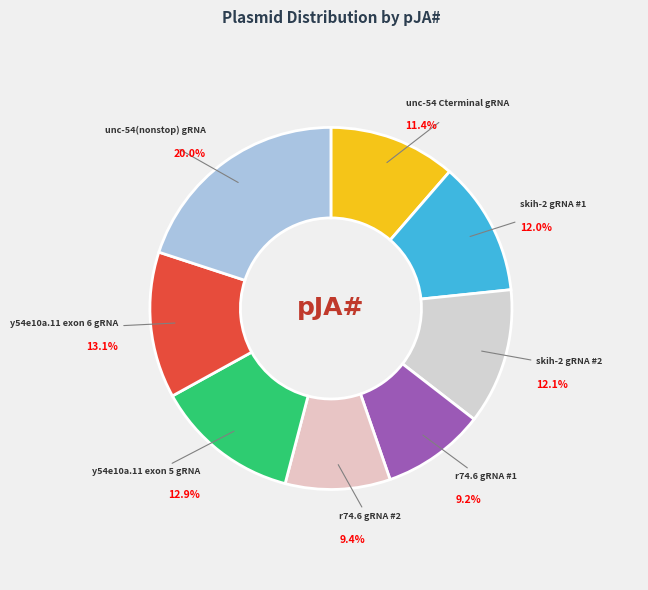

How many slices are in this pie chart?

8